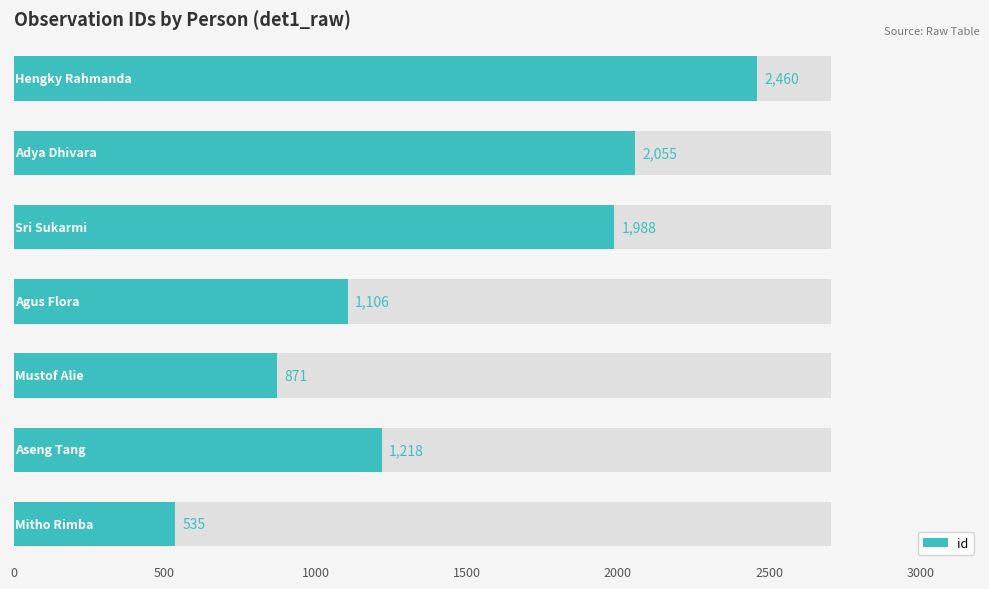

The value at 1500 is 1779. True or false?

False